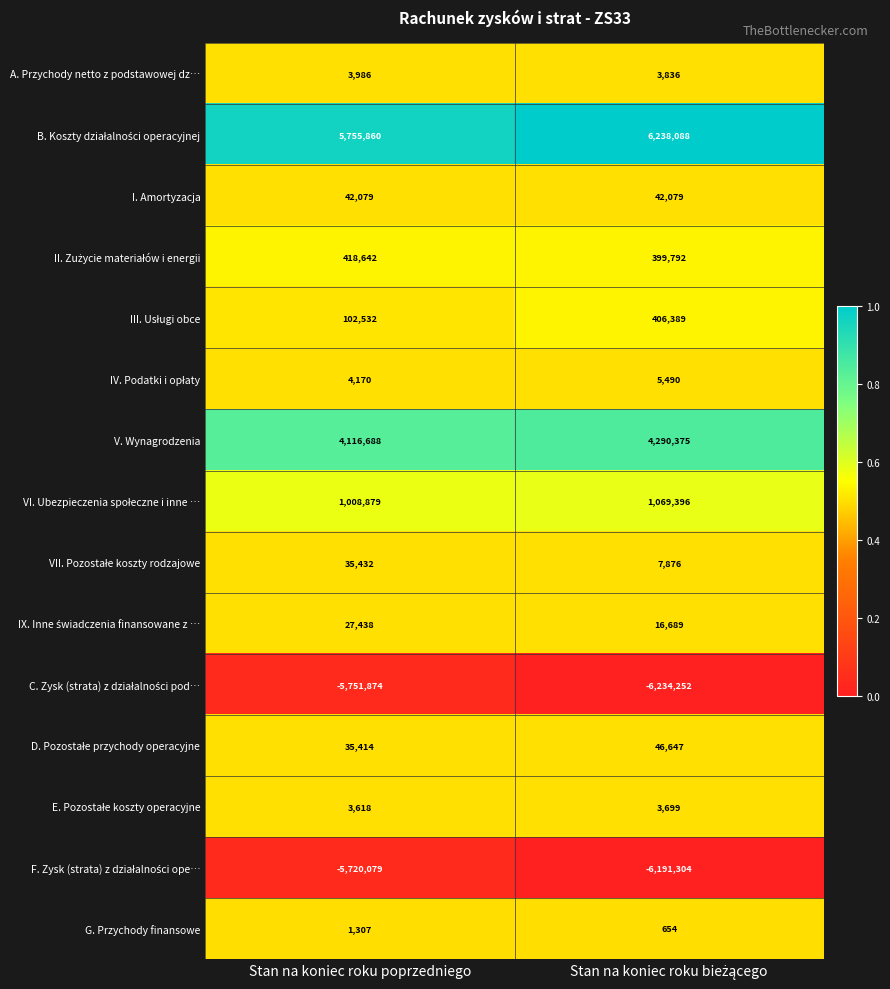

The value of G. Przychody finansowe at Stan na koniec roku poprzedniego is 1307. True or false?

True